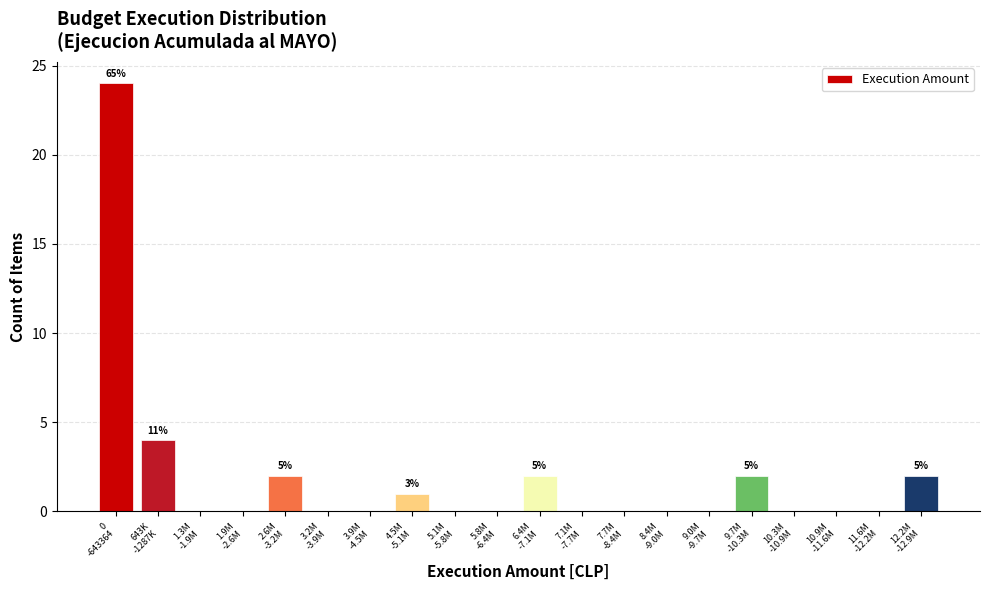

What is the sum of all values?

37